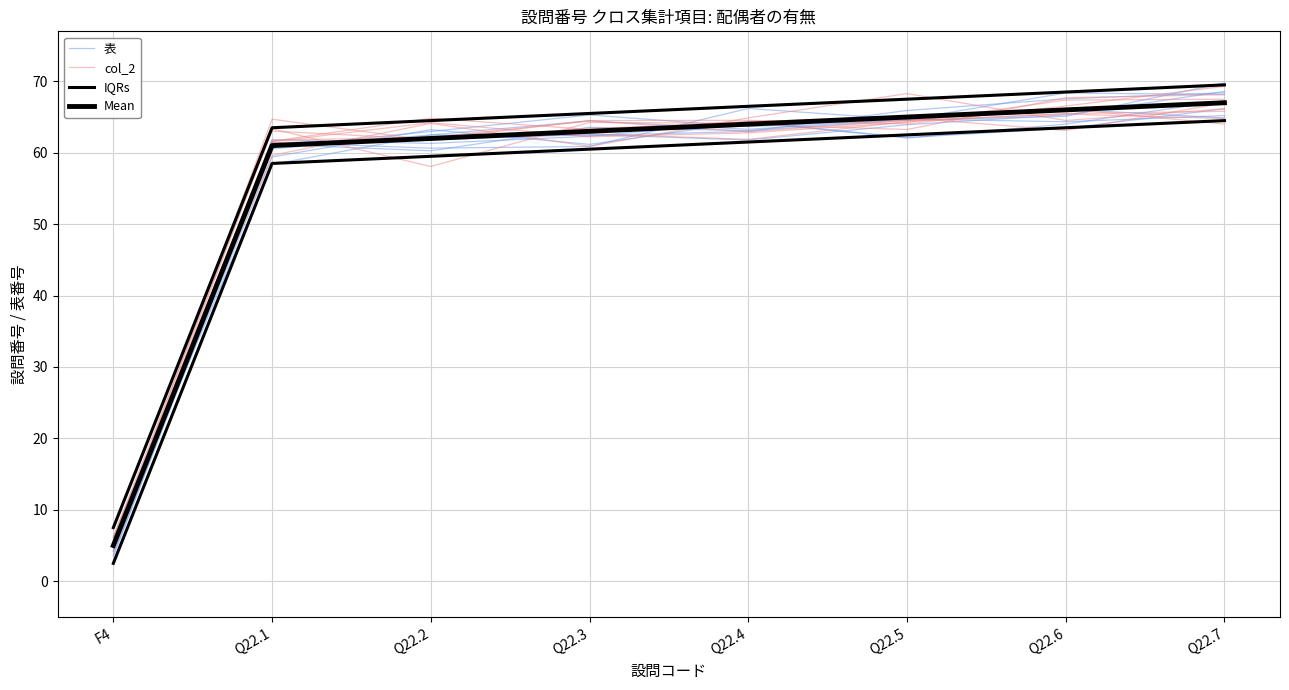

What is the total value across all series at Q22.6?

269.4